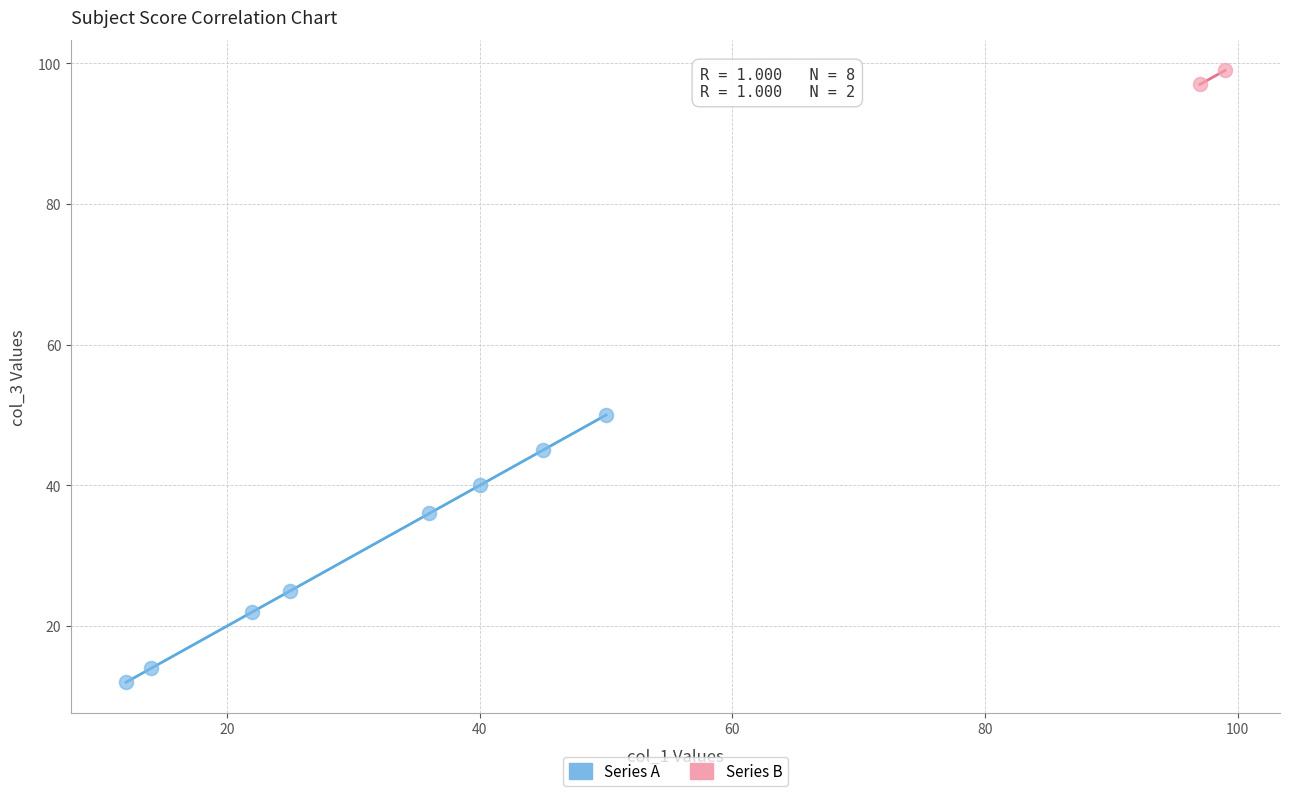

Which series reaches the maximum Y coordinate?

Series B